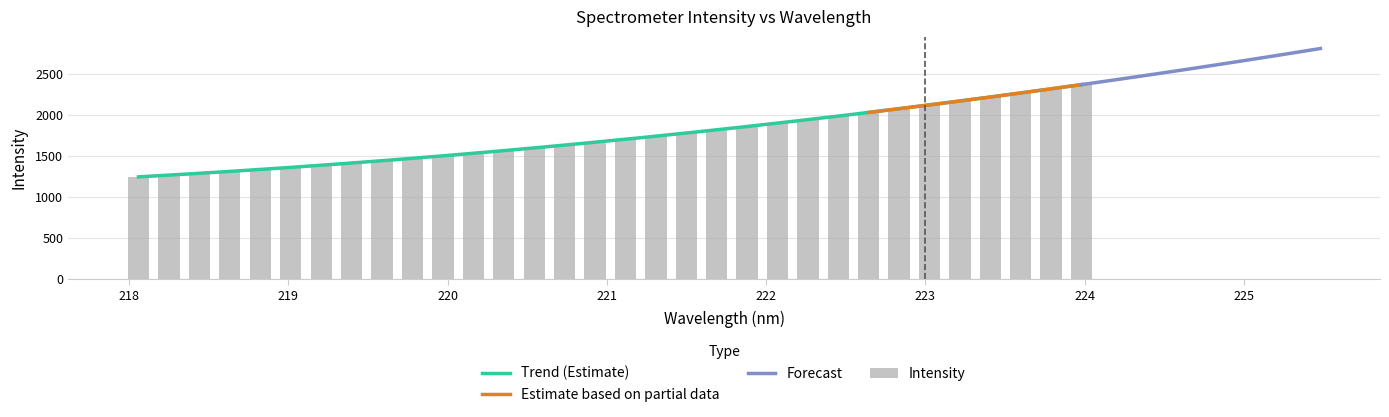

What is the maximum value for Trend (Estimate)?

2373.7